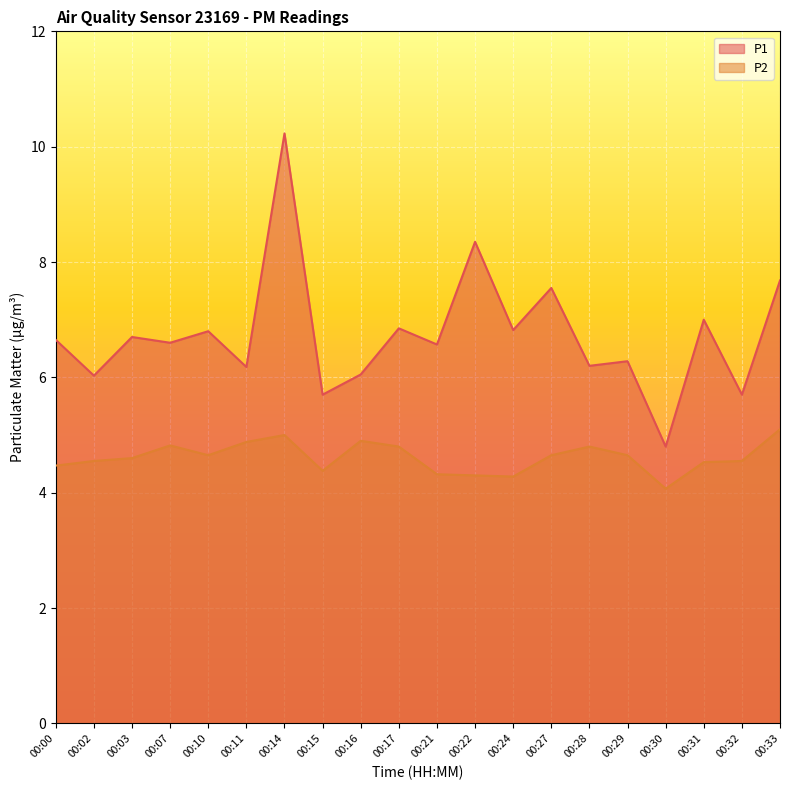

Is it true that P1 equals 7.0 at 00:31?

True